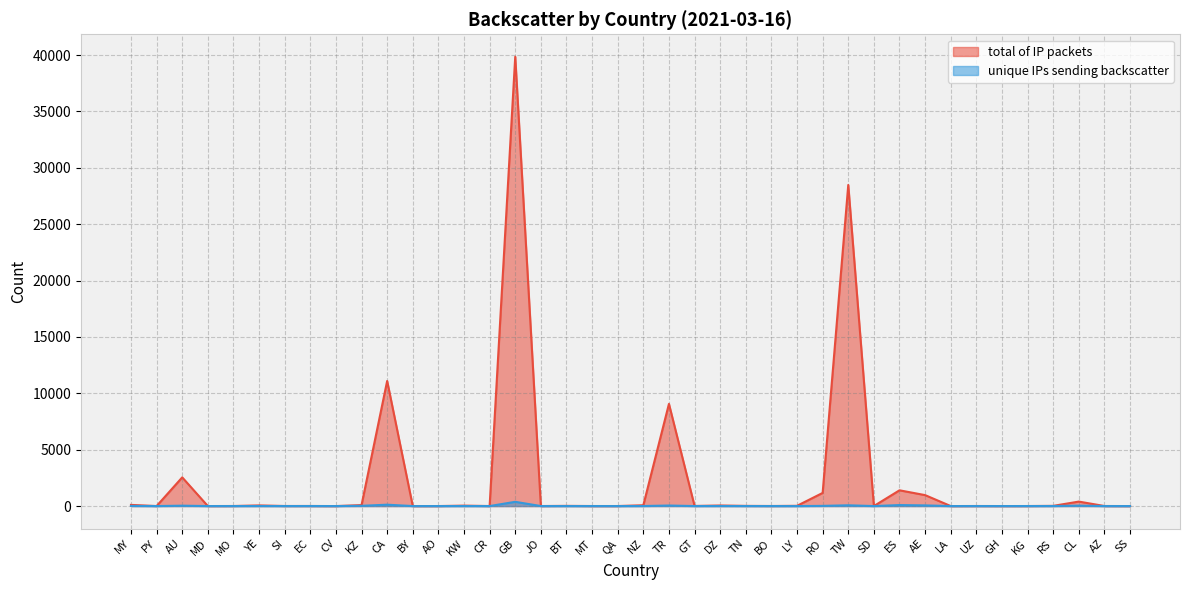

Rank the series by their maximum value, from highest to lowest.

total of IP packets, unique IPs sending backscatter